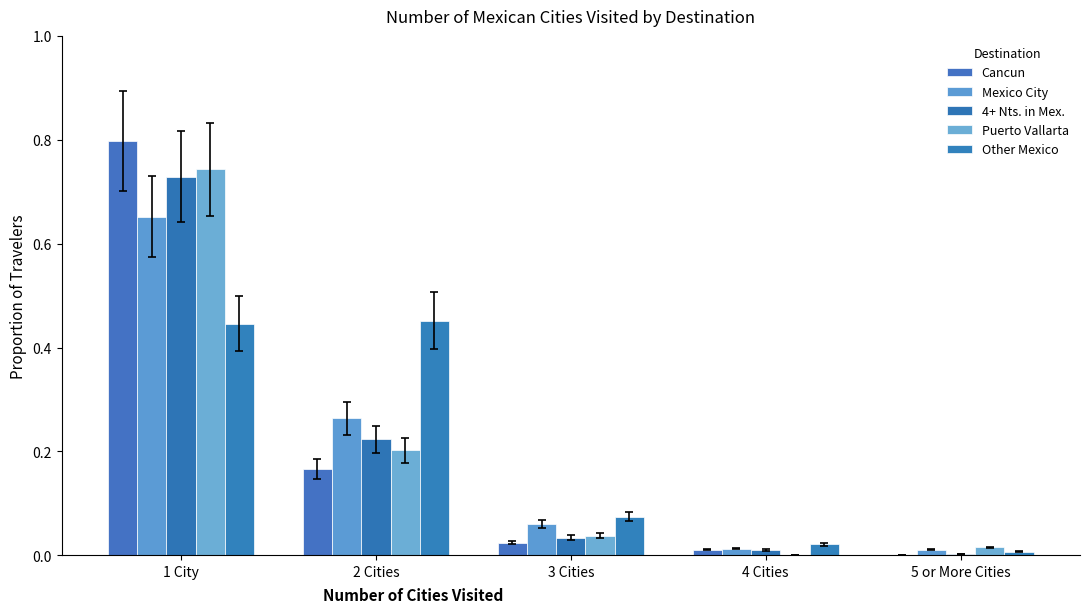

What is the difference between the maximum and minimum values in the 4+ Nts. in Mex. series?

0.7